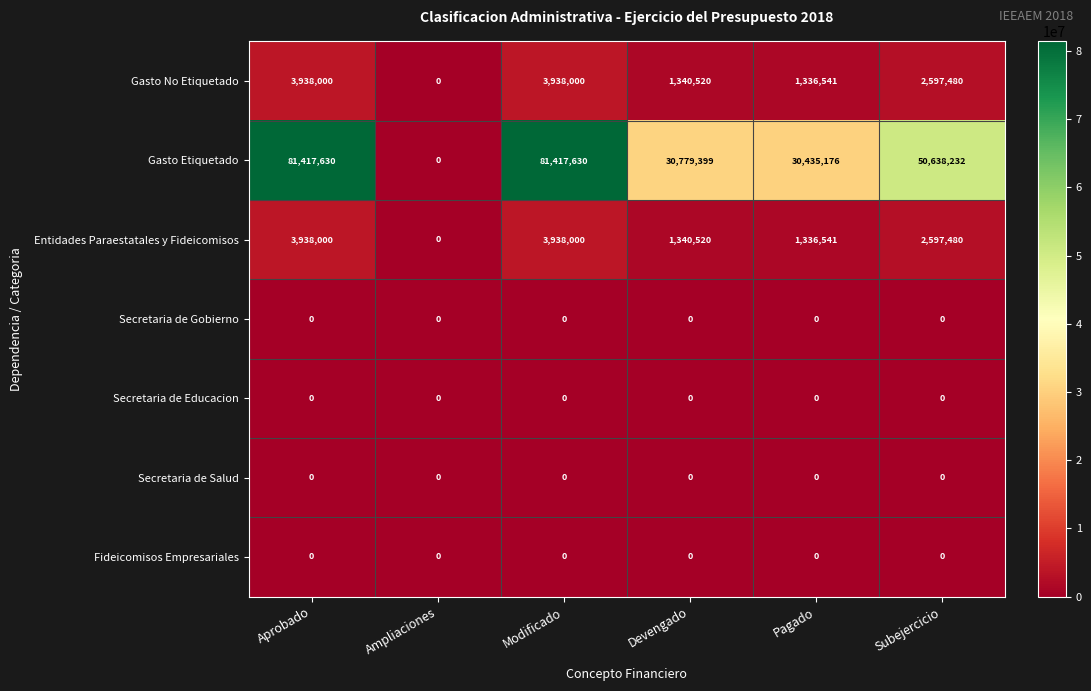

Read the Entidades Paraestatales y Fideicomisos value at Modificado, to the nearest 100.

3938000